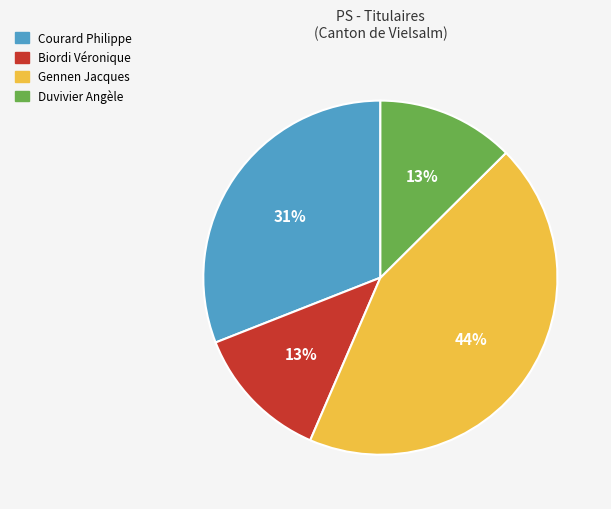

The Duvivier Angèle slice represents 13% of the pie. True or false?

True